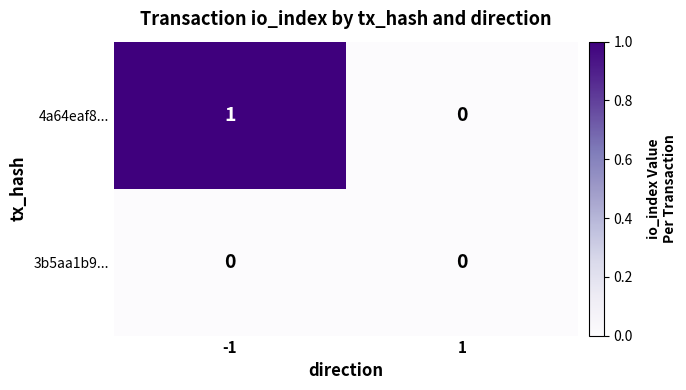

Is it true that 4a64eaf8... equals 0 at -1?

False